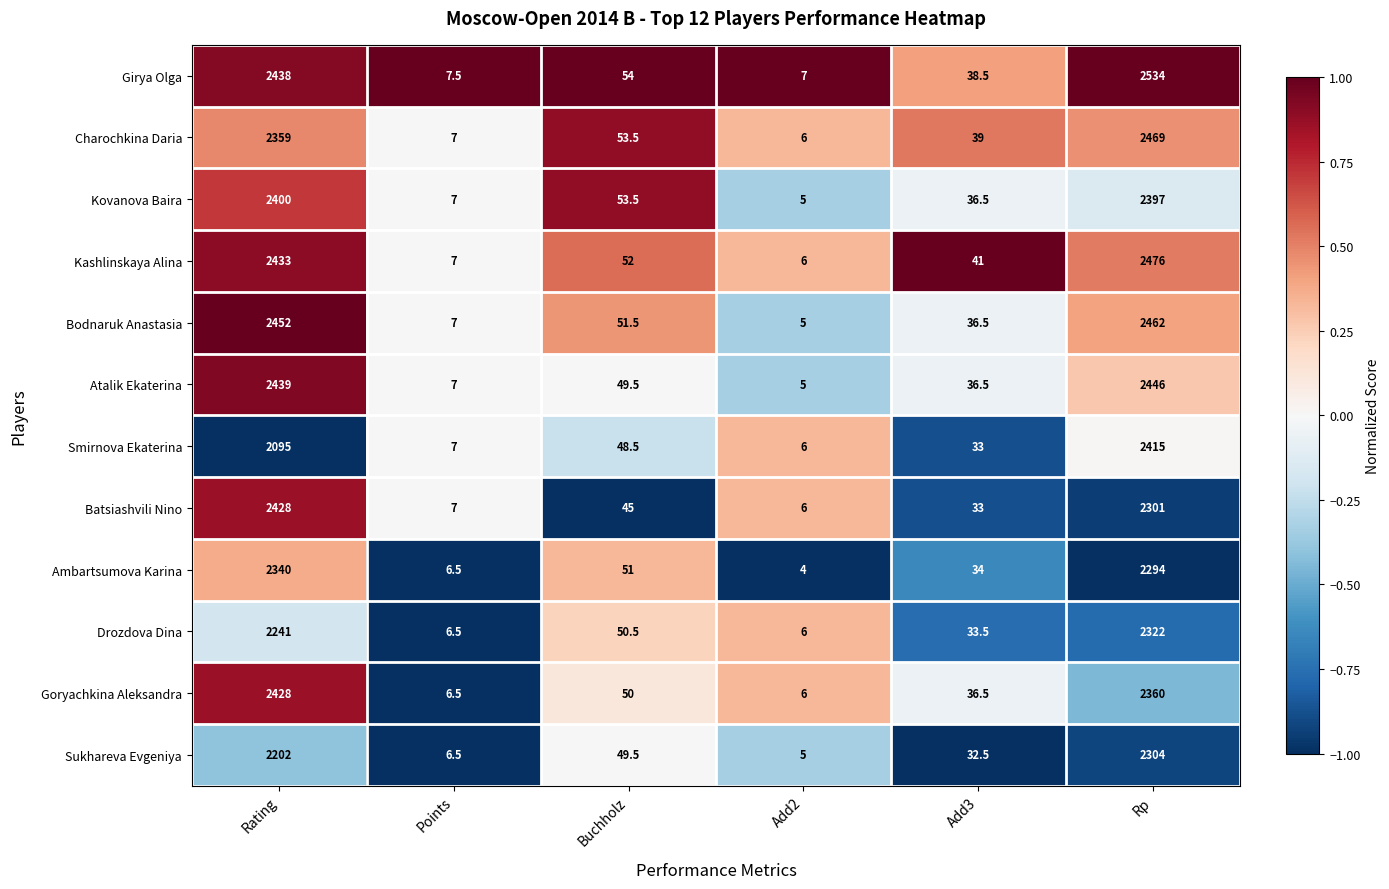

What is the difference between the Drozdova Dina values at Rp and Add3?

2288.5